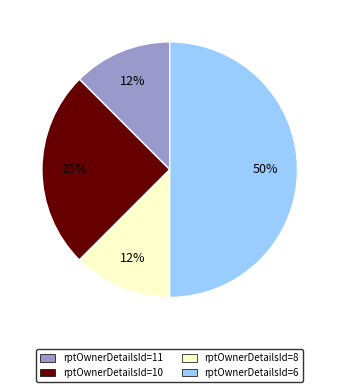

True or false: rptOwnerDetailsId=8 accounts for 12% of the total.

True